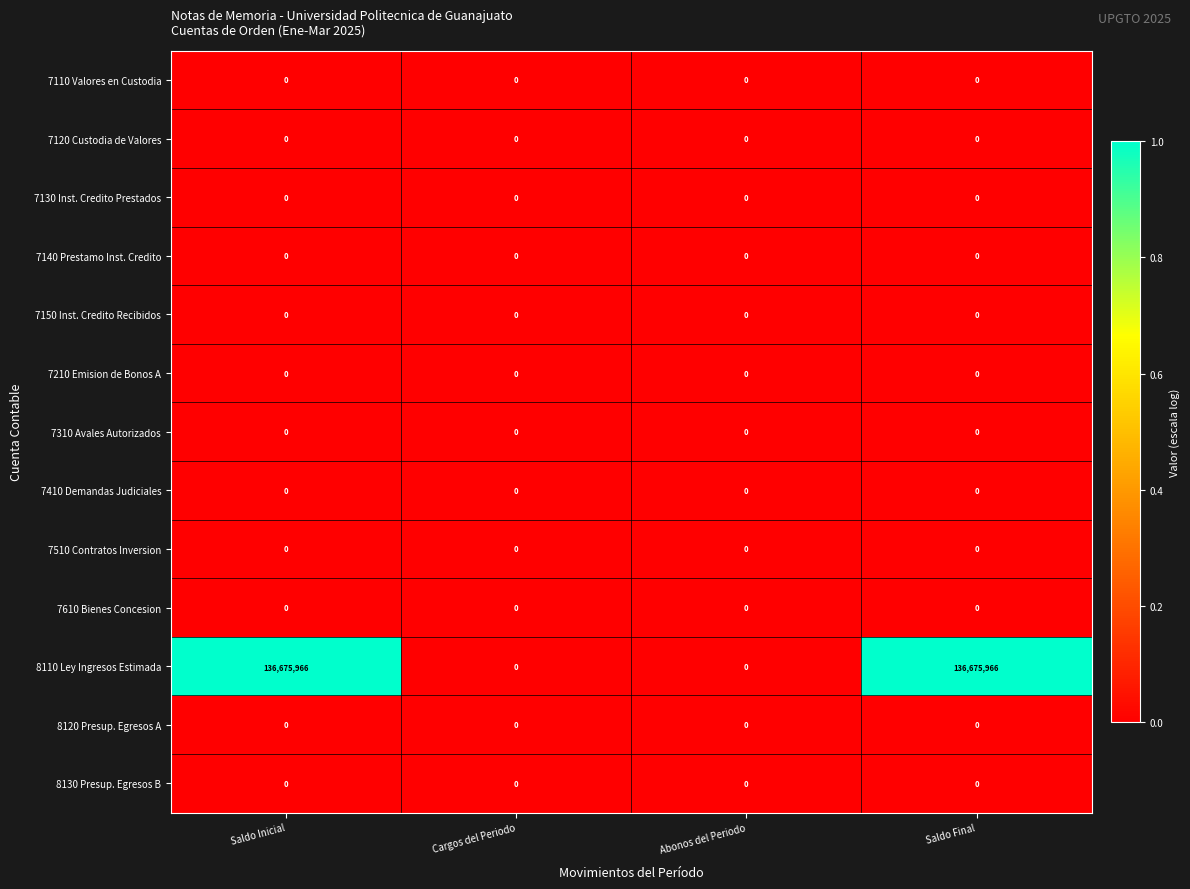

True or false: 8110 Ley Ingresos Estimada has a value of 136675966 at Saldo Inicial.

True